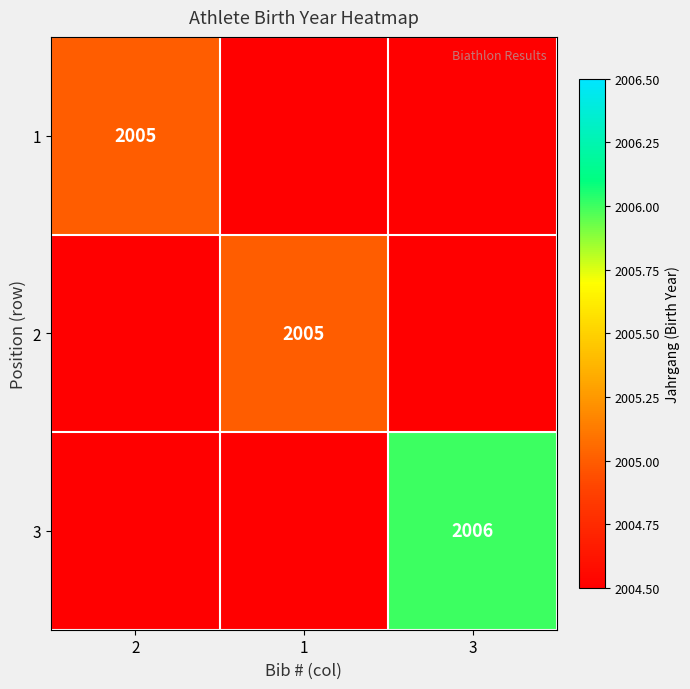

True or false: 2 has a value of 2885 at 1.

False